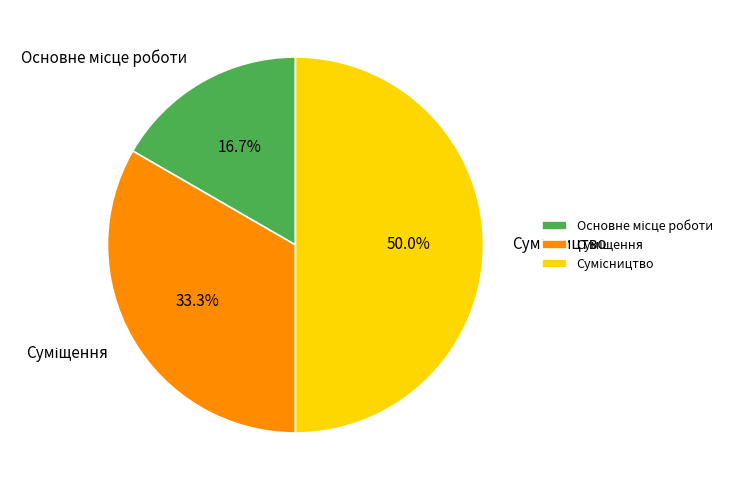

How many slices are in this pie chart?

3